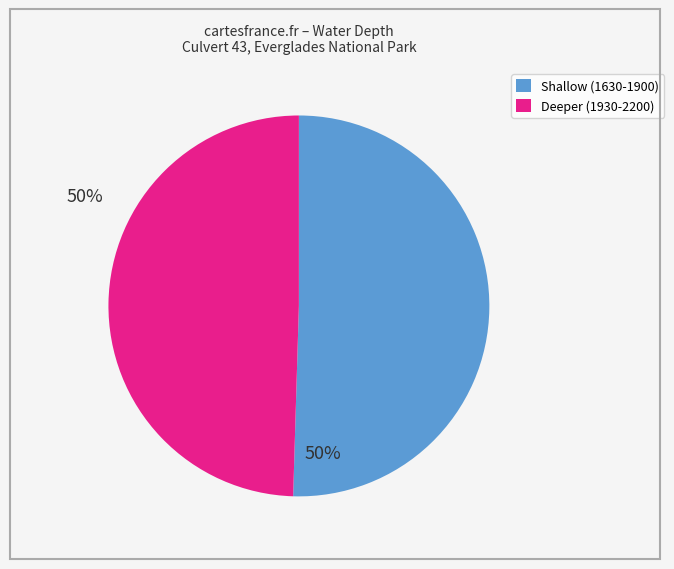

Is there a majority slice in this chart?

Yes